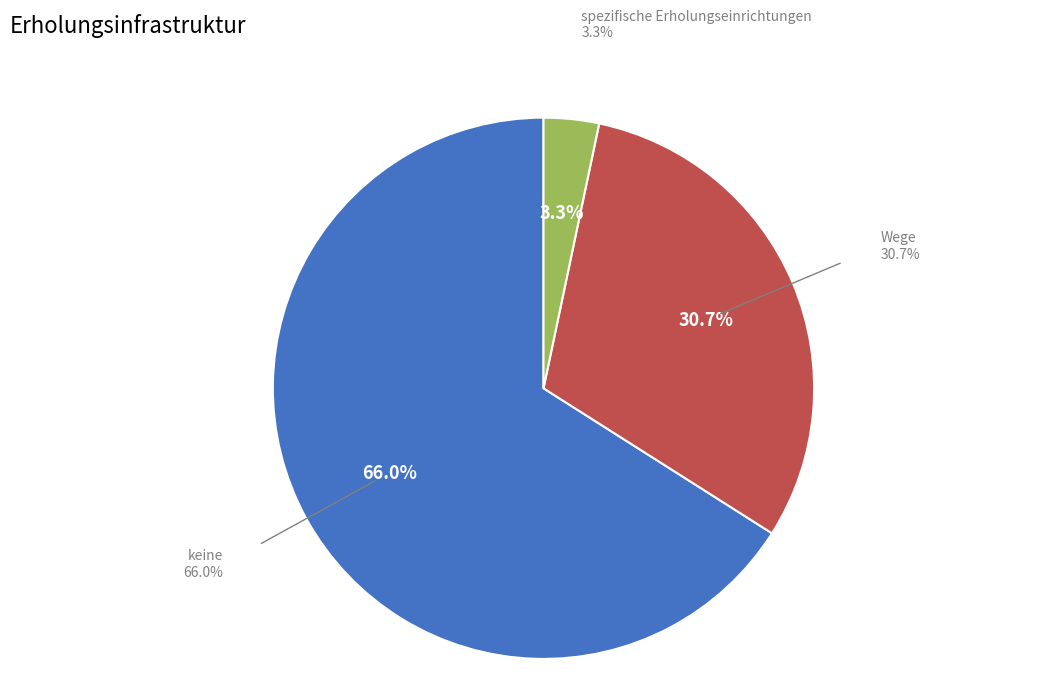

How many segments does this pie chart have?

3